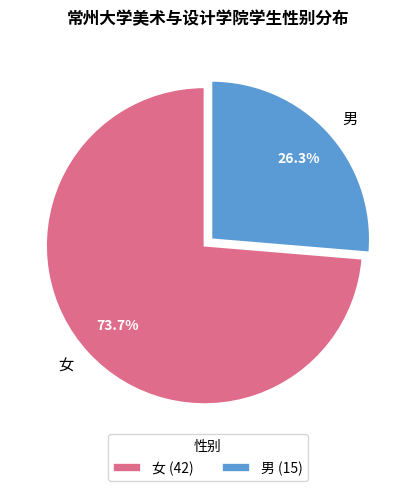

To the nearest percent, what is the difference between the largest and smallest slice percentages?

47%